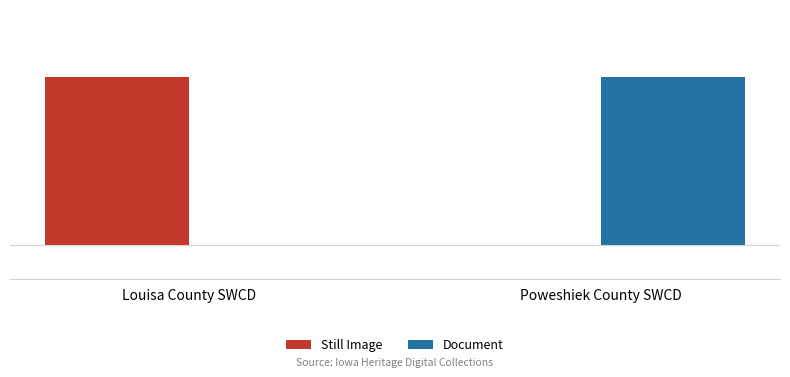

What are all the series names shown in the legend?

Still Image, Document